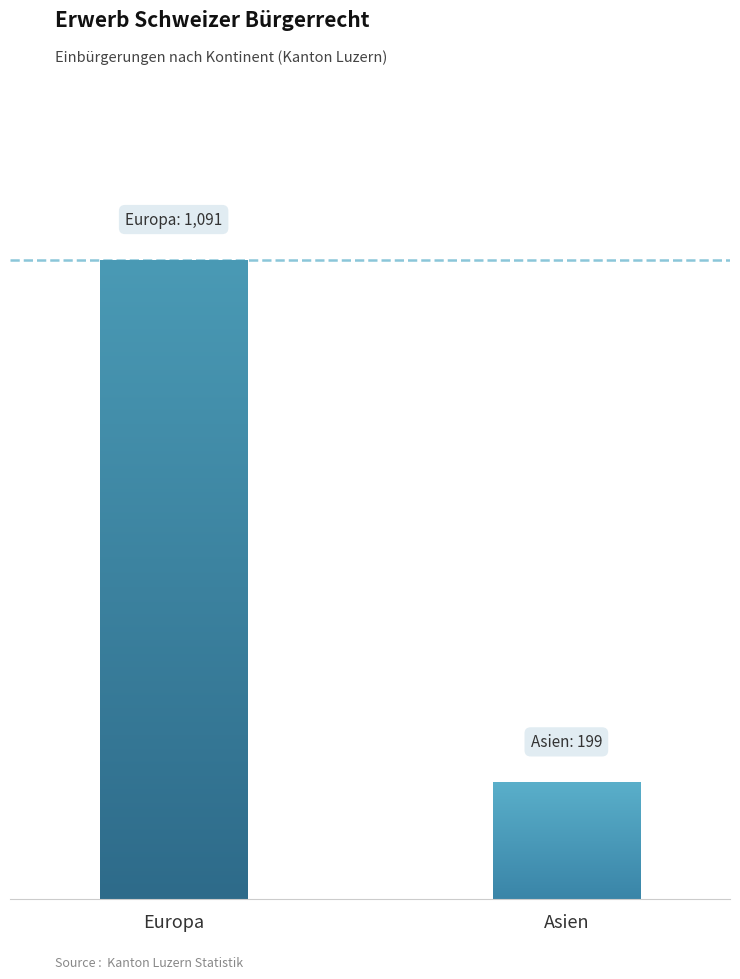

Are the bars grouped side by side (vs. stacked)?

Yes